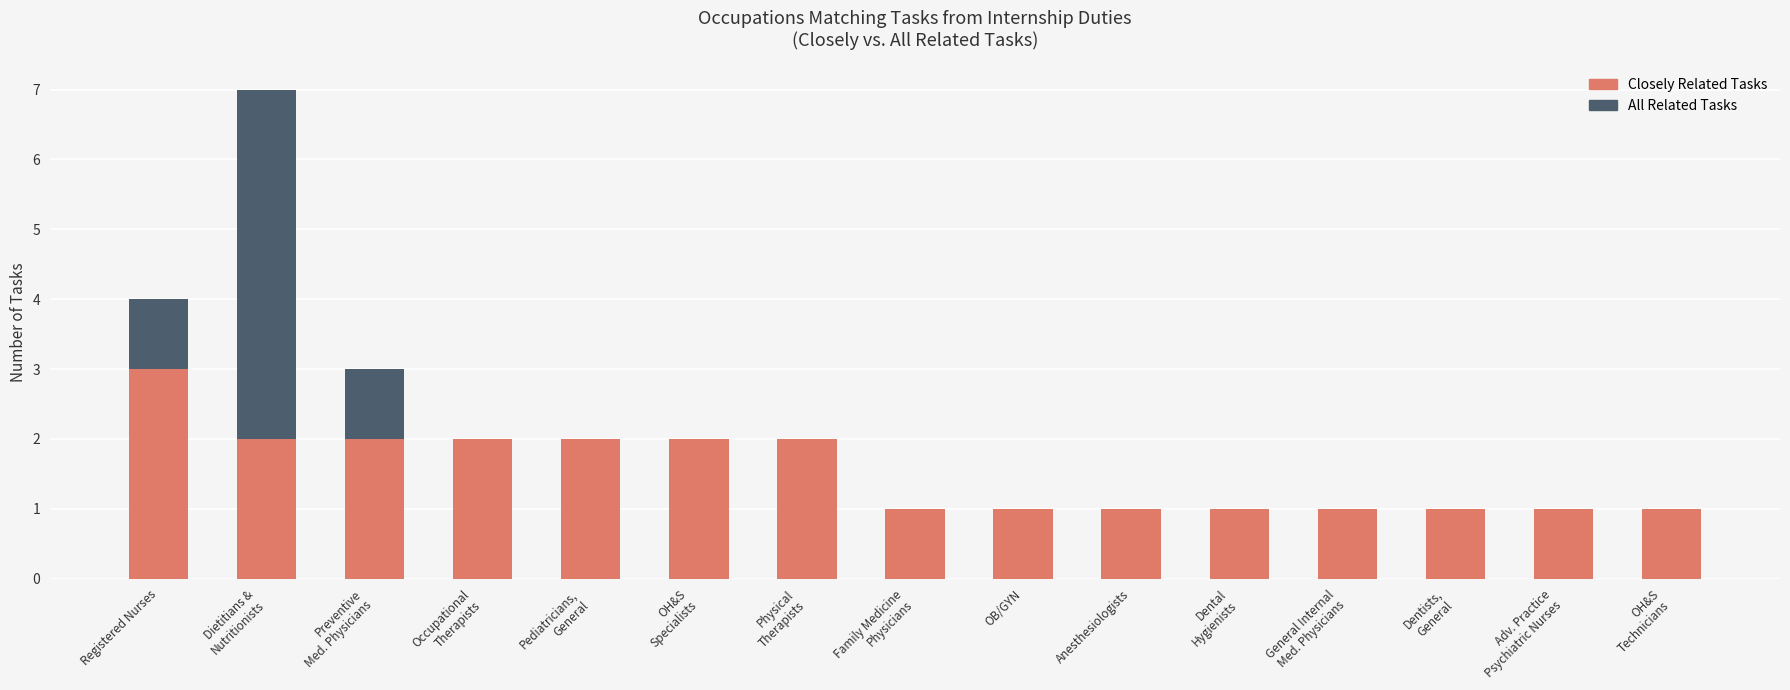

What are all the series names shown in the legend?

Closely Related Tasks, All Related Tasks